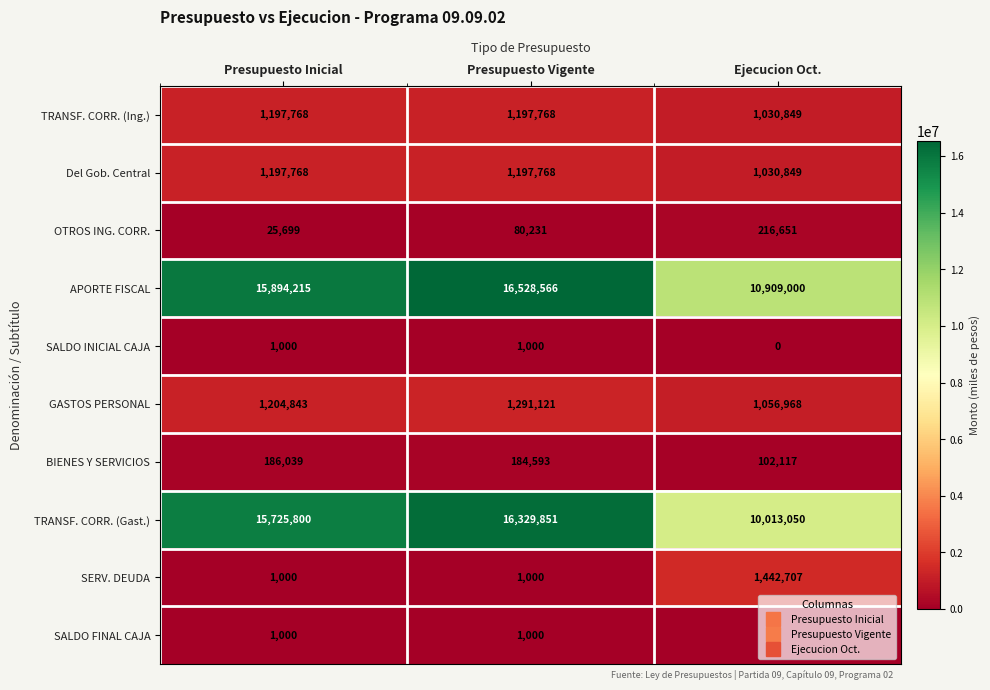

Which series has the largest total across all categories?

APORTE FISCAL